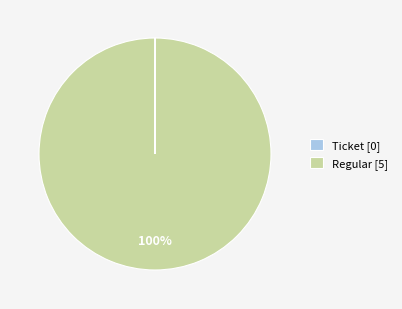

Is it true that Regular is 100% of the pie?

True